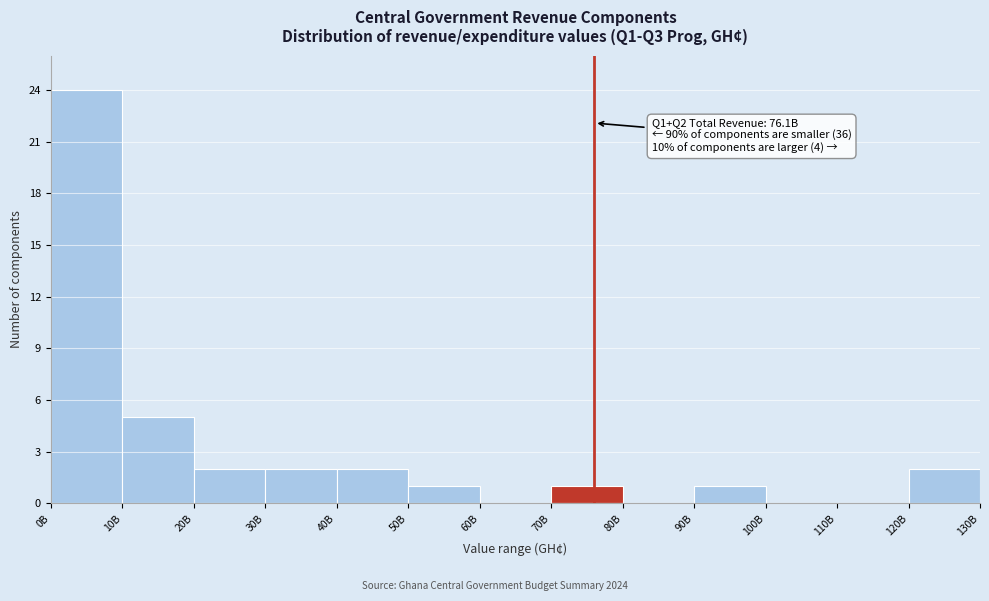

Reading left to right, transcribe all the data shown in this chart.

0B=24	10B=5	20B=2	30B=2	40B=2	50B=1	60B=0	70B=1	80B=0	90B=1	100B=0	110B=0	120B=2